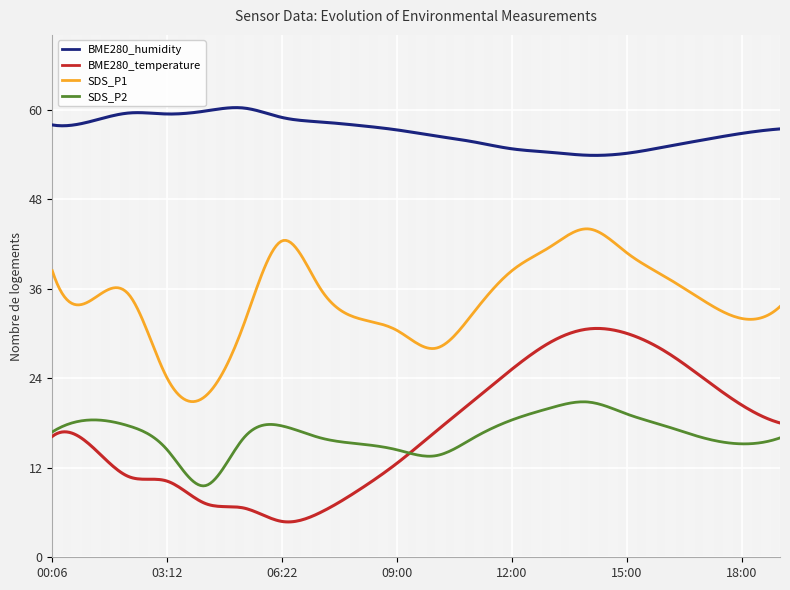

True or false: SDS_P2 and SDS_P1 cross at least once.

False